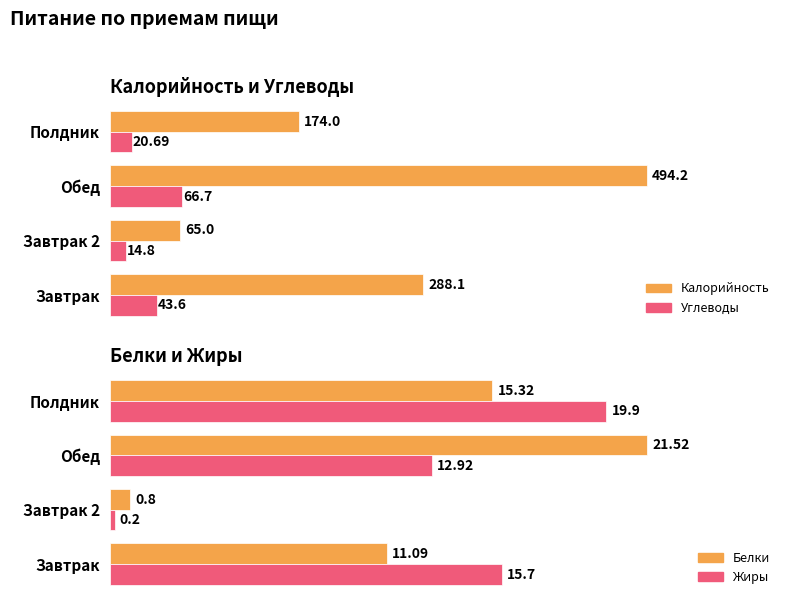

At Обед, list the series in order from smallest to largest.

Жиры, Белки, Углеводы, Калорийность